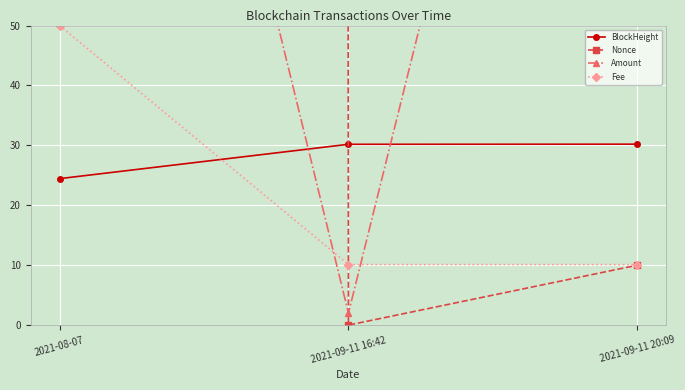

What position from the left is 2021-08-07?

1